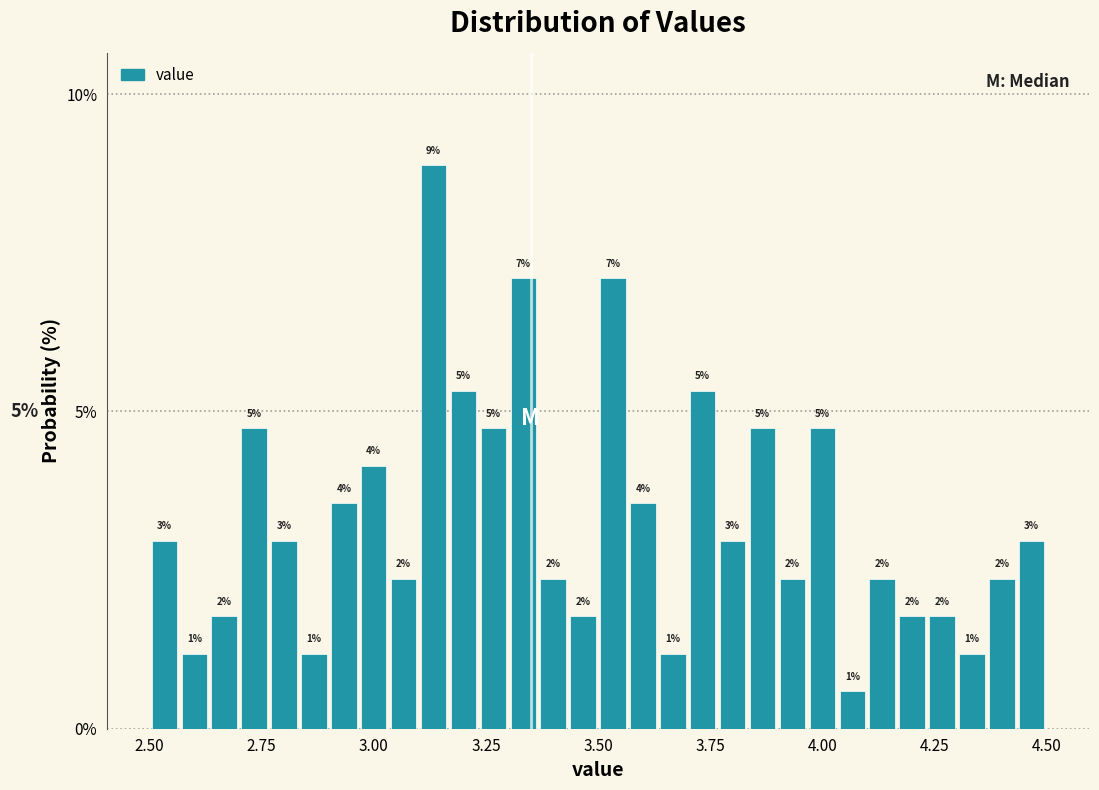

Read against the x-axis, roughly where is the centre of the tallest bar?

3.15